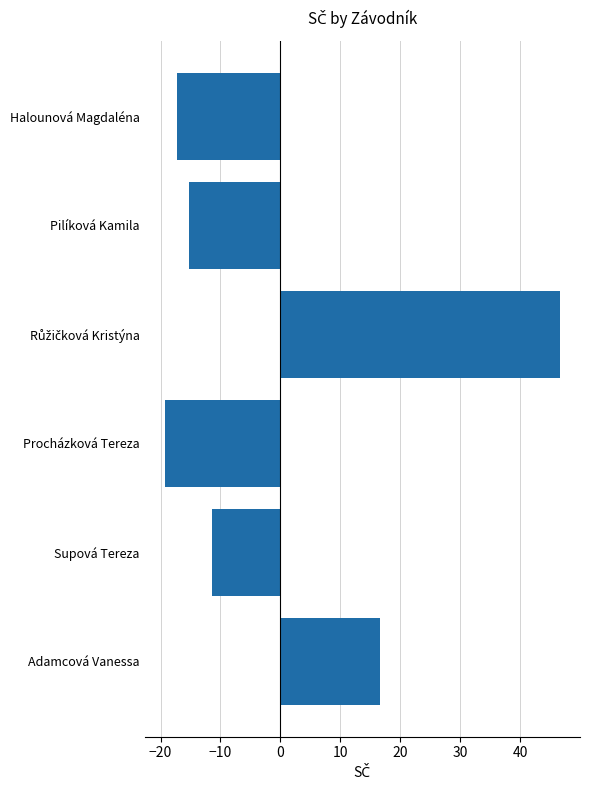

Between Adamcová Vanessa and Halounová Magdaléna, which is larger?

Adamcová Vanessa